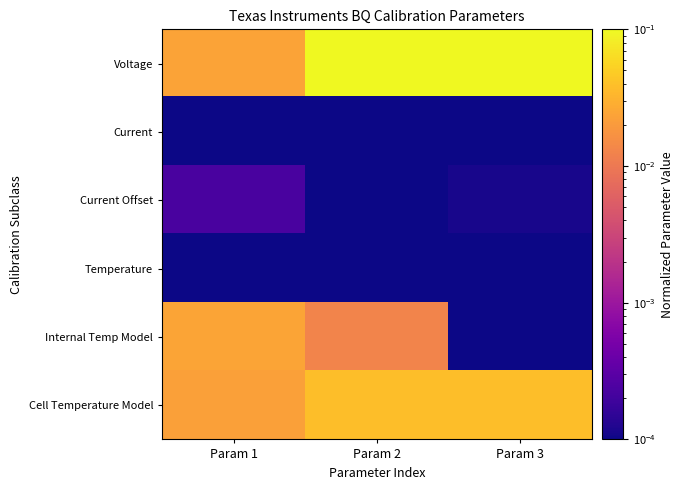

Between Param 1 and Param 2, which series saw the biggest shift?

Voltage